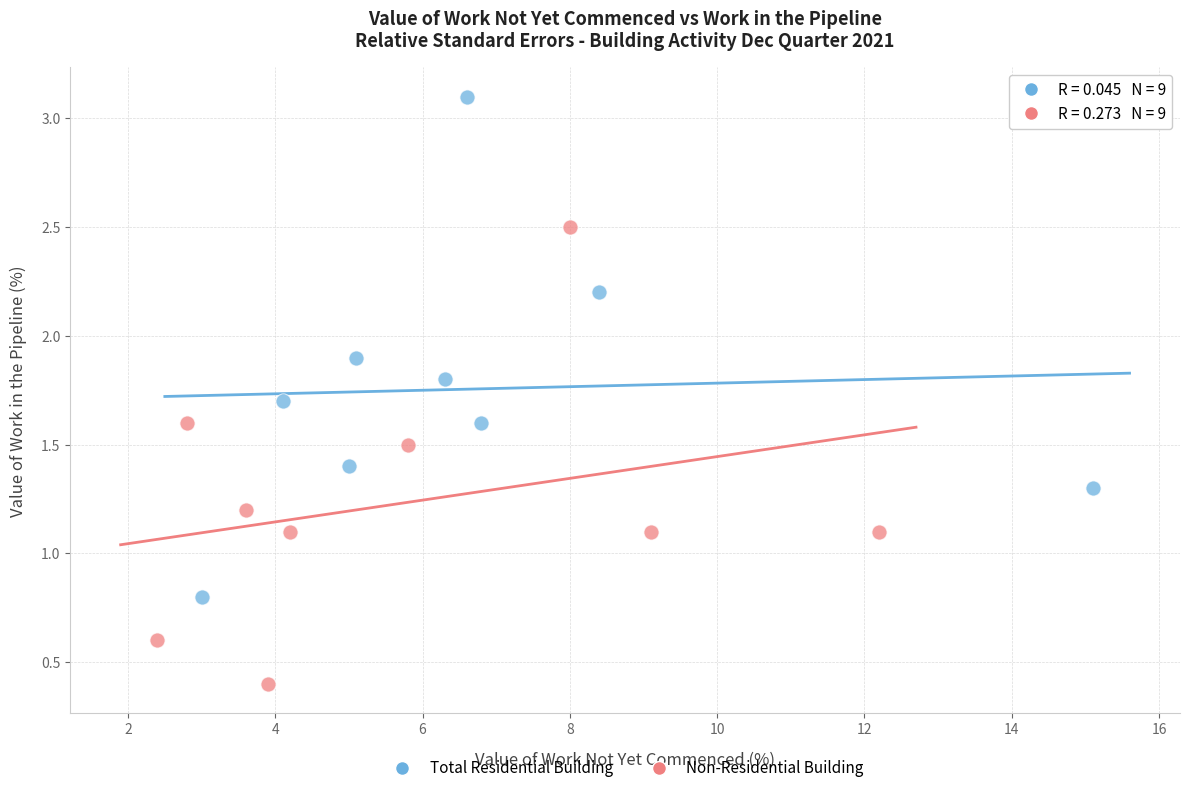

Which series reaches the maximum Y coordinate?

Total Residential Building